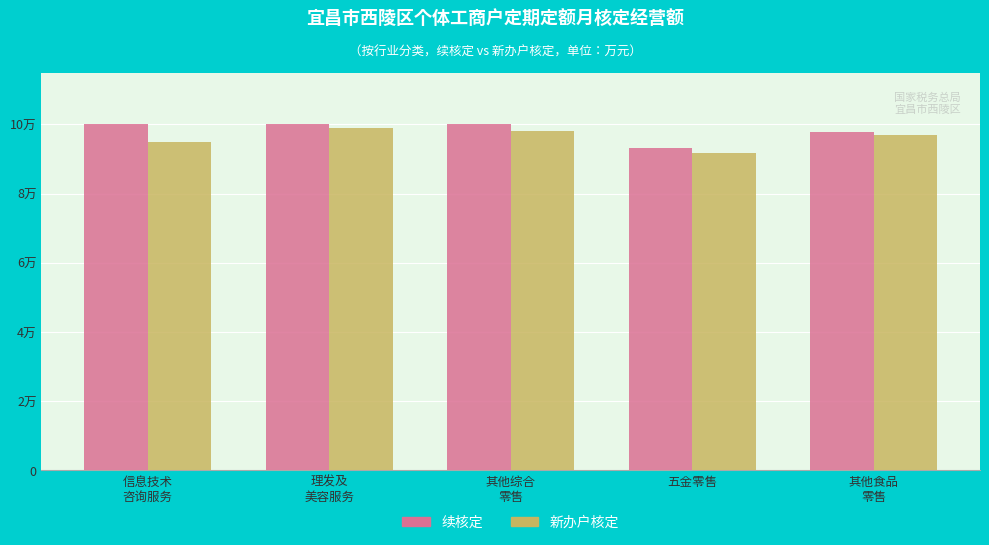

What is the difference between the highest and lowest values at 理发及
美容服务?

1000.0